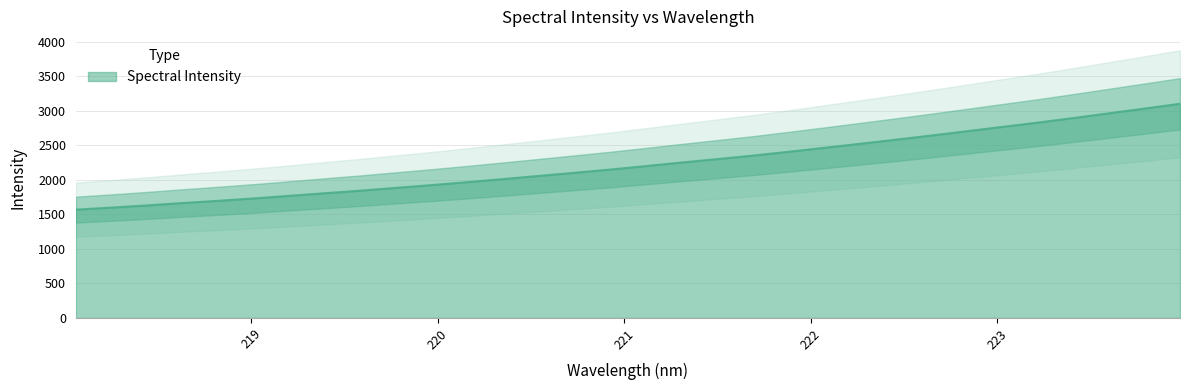

What is the value of the 29th point from the left?

2894.3